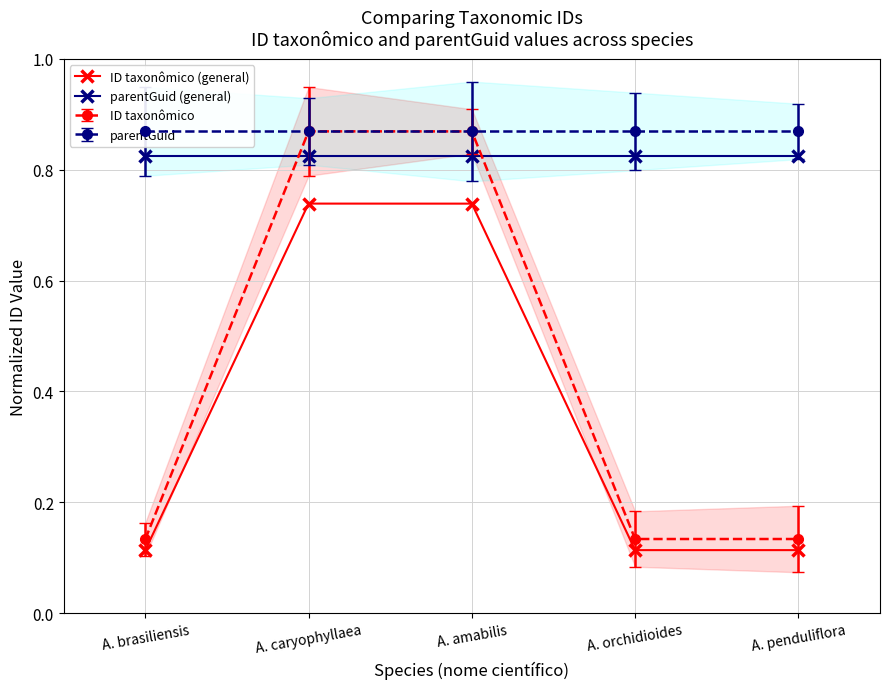

True or false: parentGuid (general) and ID taxonômico (general) cross at least once.

False